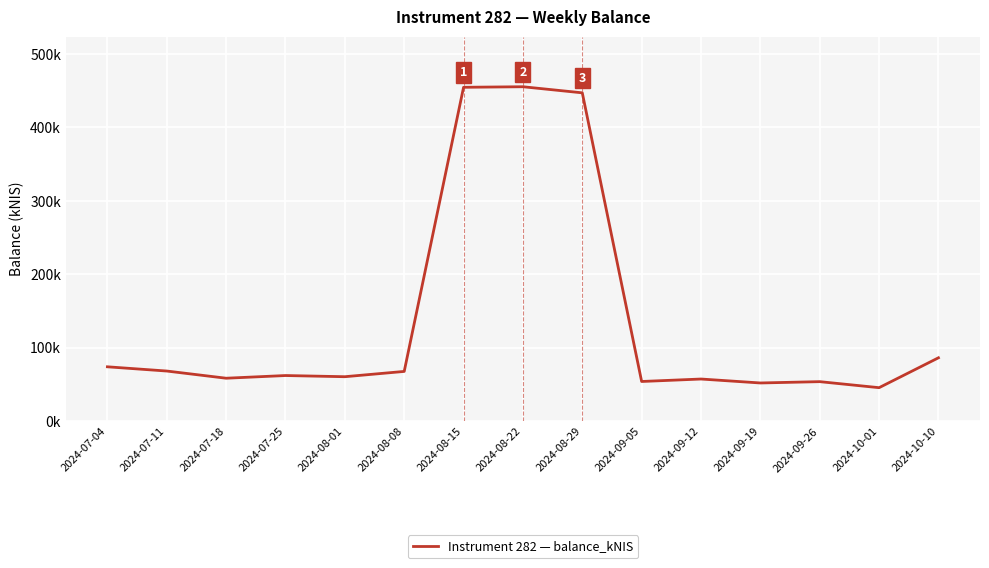

What is the difference between the values at 2024-09-12 and 2024-07-11?

10.9